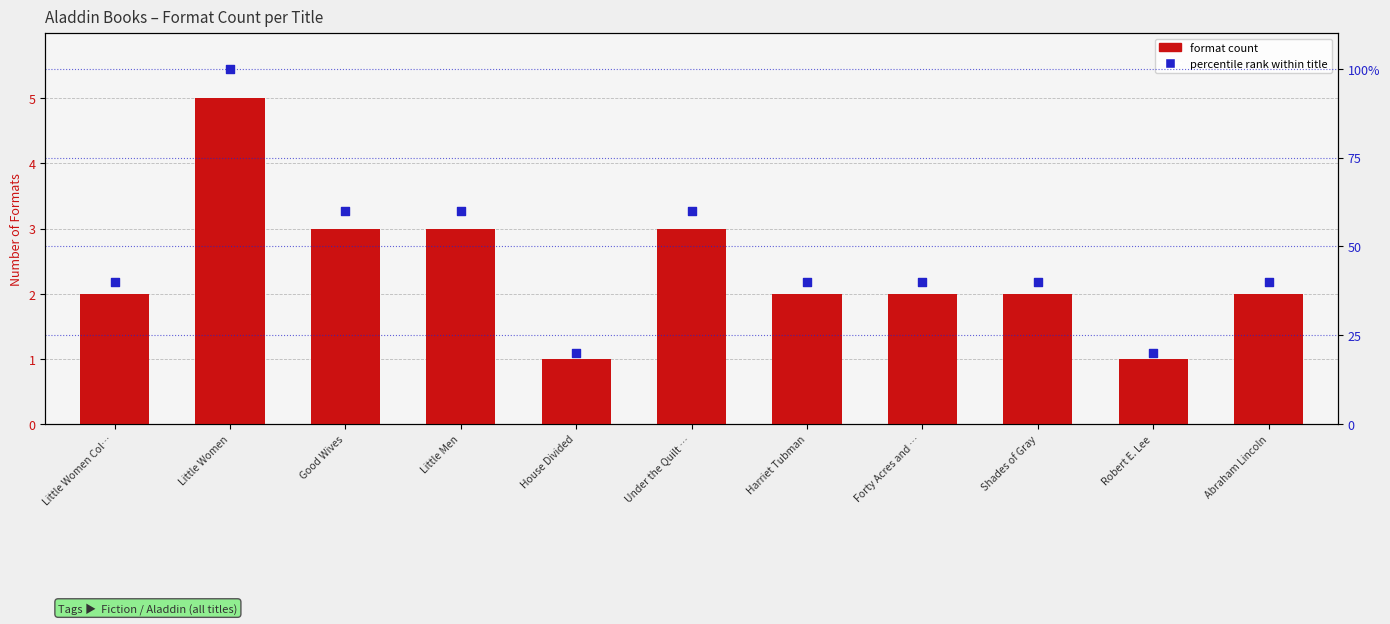

Which series has the largest total across all categories?

percentile rank within title